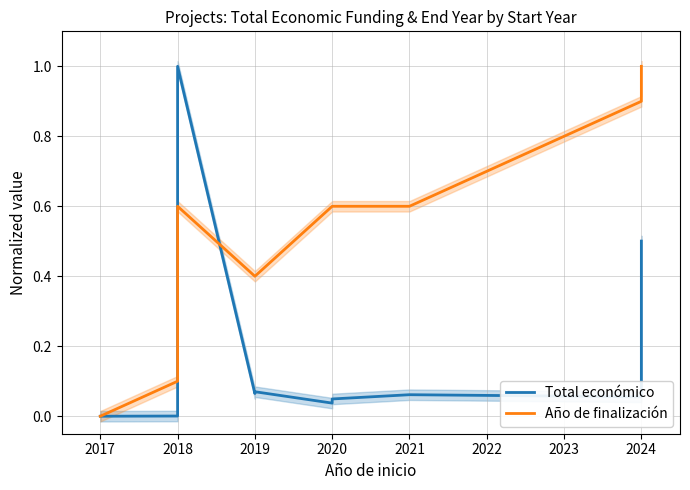

What is the greatest value displayed?

1.0